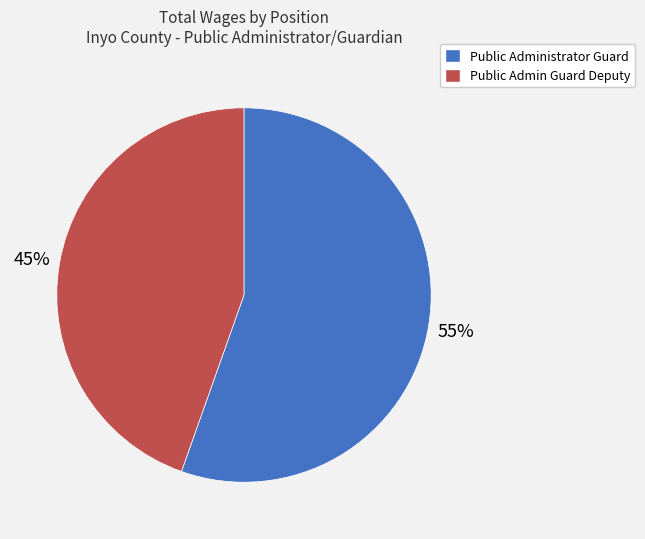

What percentage is the Public Admin Guard Deputy slice, to the nearest percent?

45%